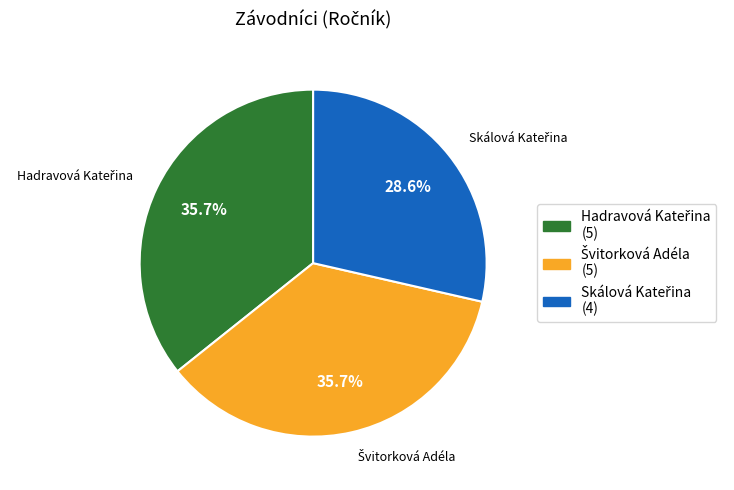

To the nearest percent, what is the average slice percentage?

33%